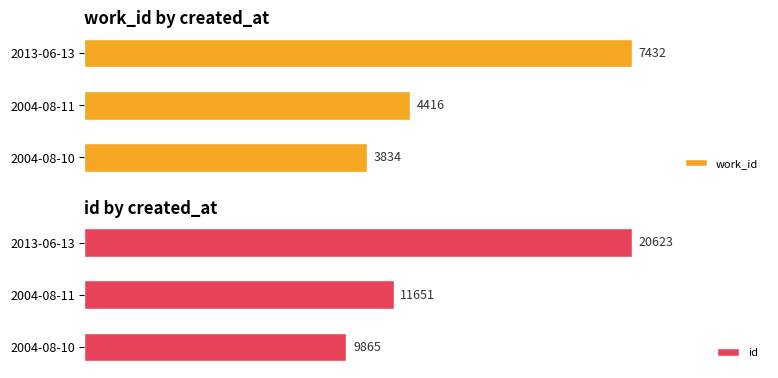

At which label is id closest to 15244?

2004-08-11